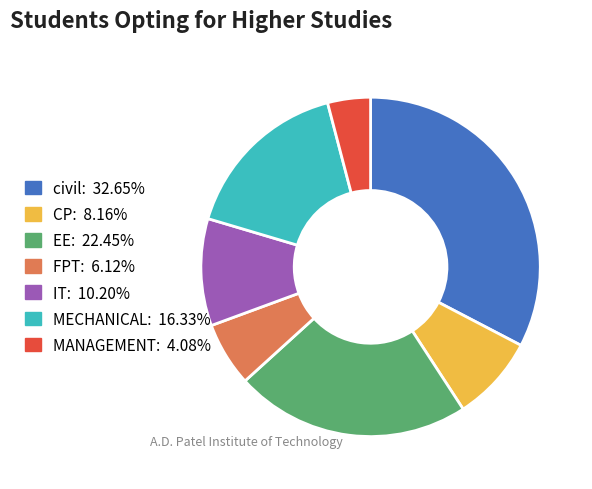

Does civil represent more than half of the total?

No